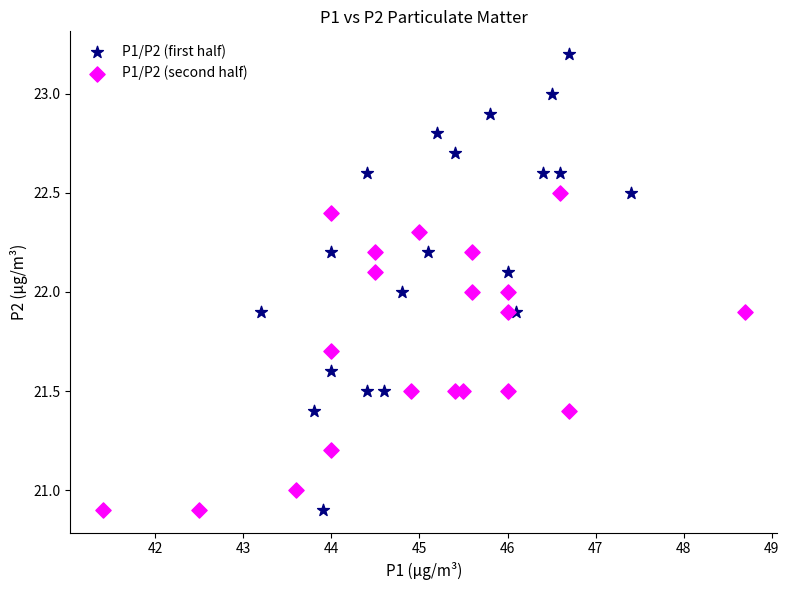

Which series contains the highest Y value?

P1/P2 (first half)